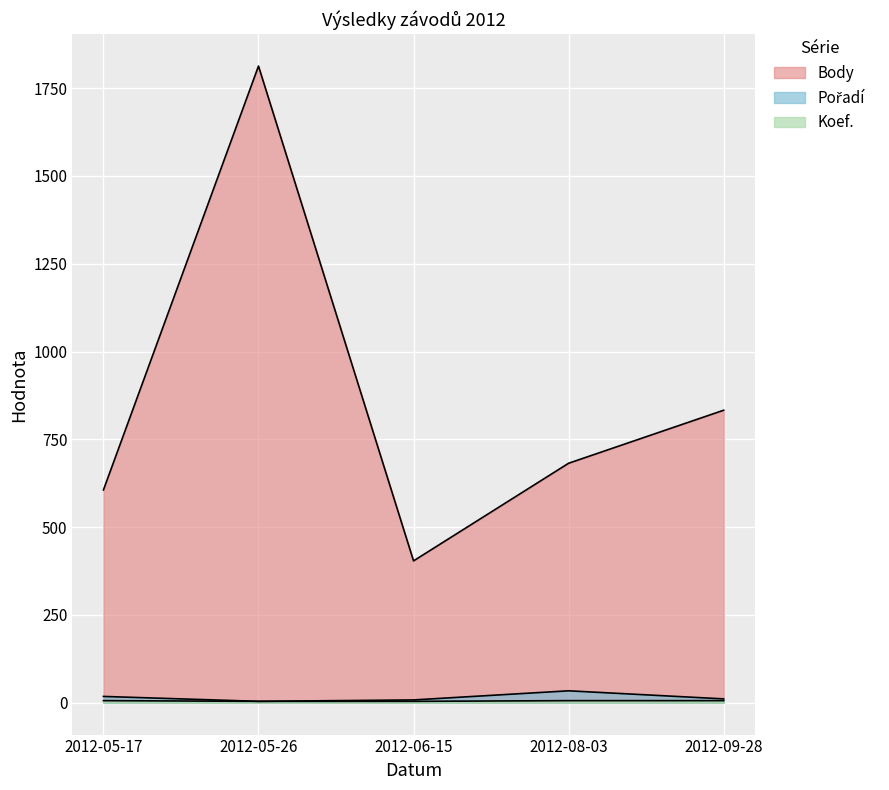

True or false: Koef. has more than 1 interior local peaks.

False